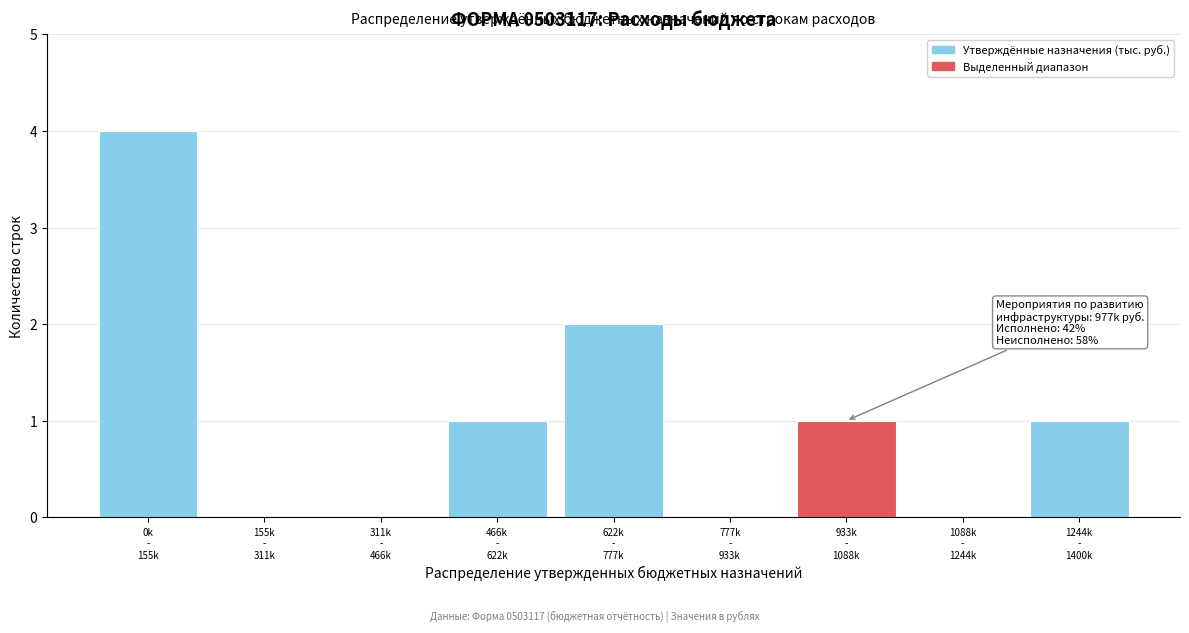

What is the sum of all values?

9